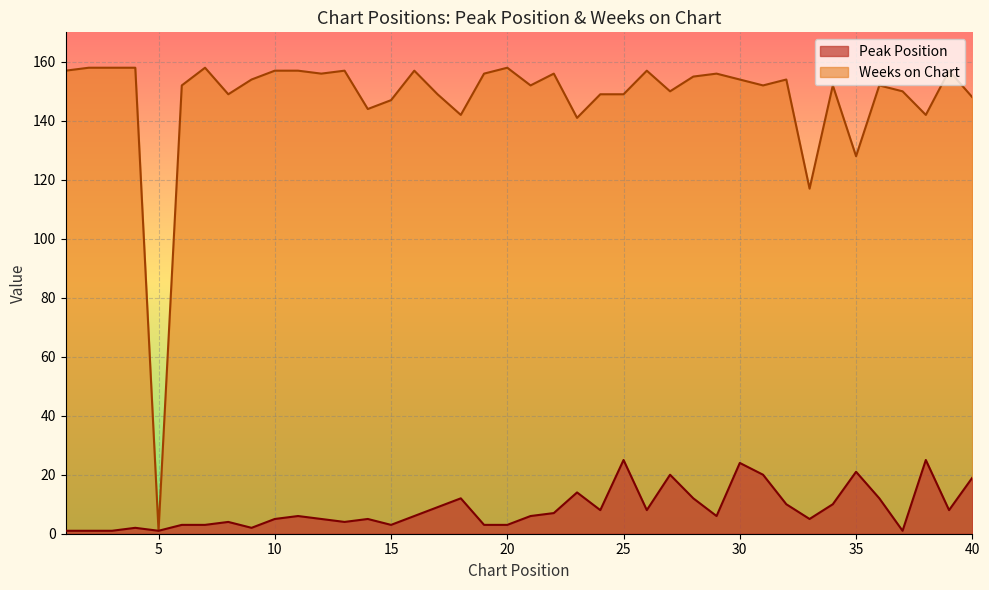

What value does the Weeks on Chart series have at 1?

157